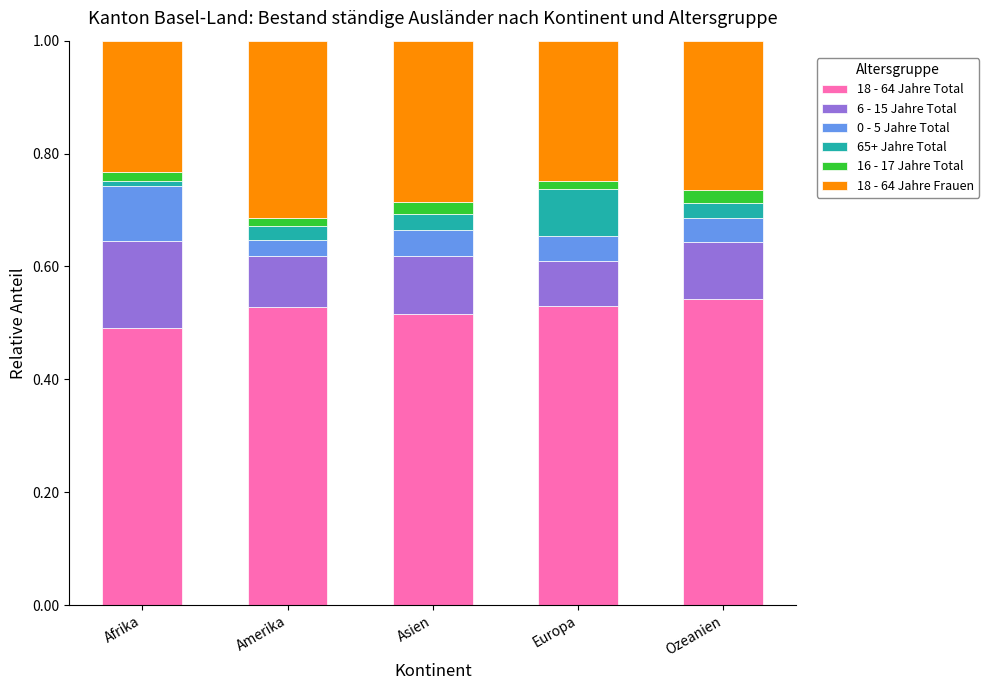

What is the total value across all series at Ozeanien?

1.0